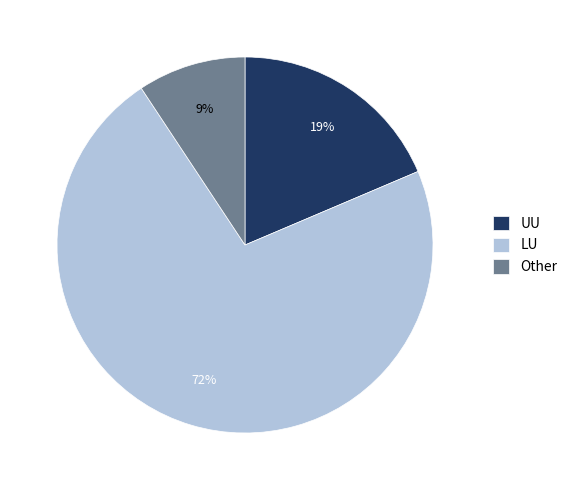

The UU slice represents 13% of the pie. True or false?

False